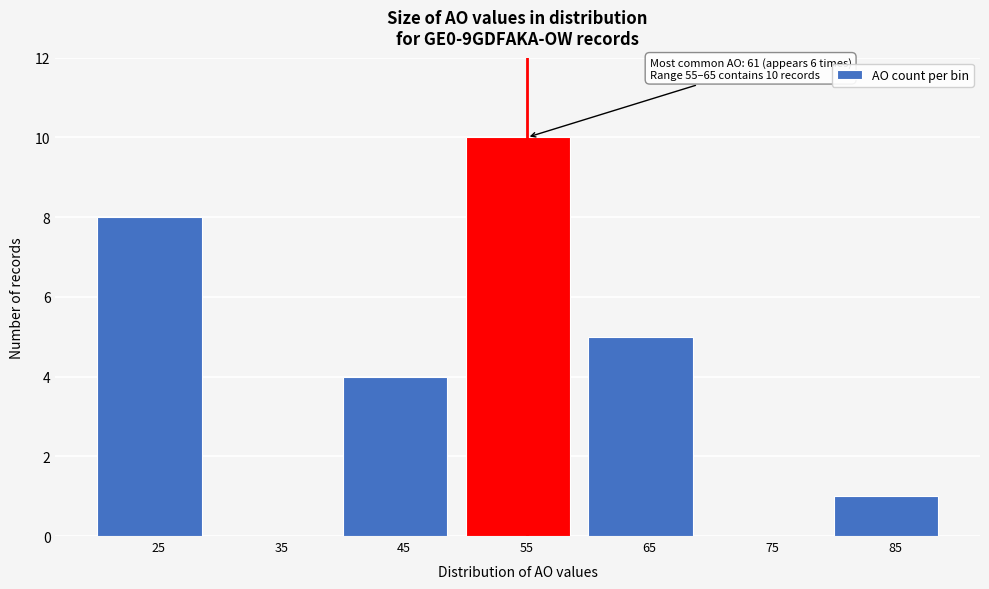

Reading right to left, transcribe all the data shown in this chart.

85=1	75=0	65=5	55=10	45=4	35=0	25=8